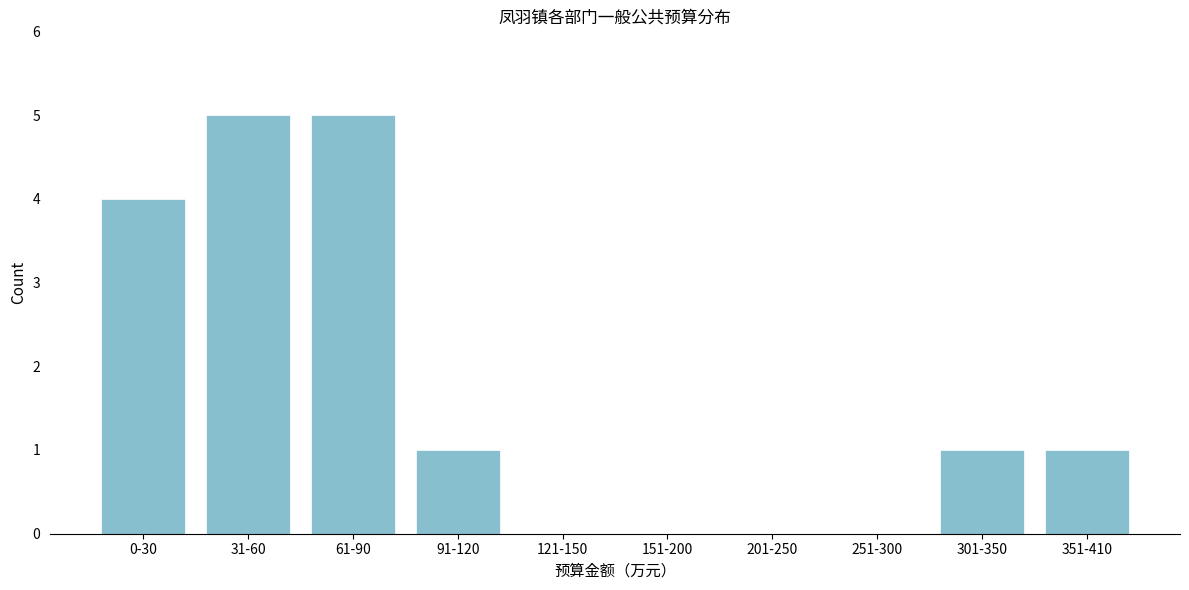

Reading left to right, transcribe all the data shown in this chart.

0-30=4	31-60=5	61-90=5	91-120=1	121-150=0	151-200=0	201-250=0	251-300=0	301-350=1	351-410=1